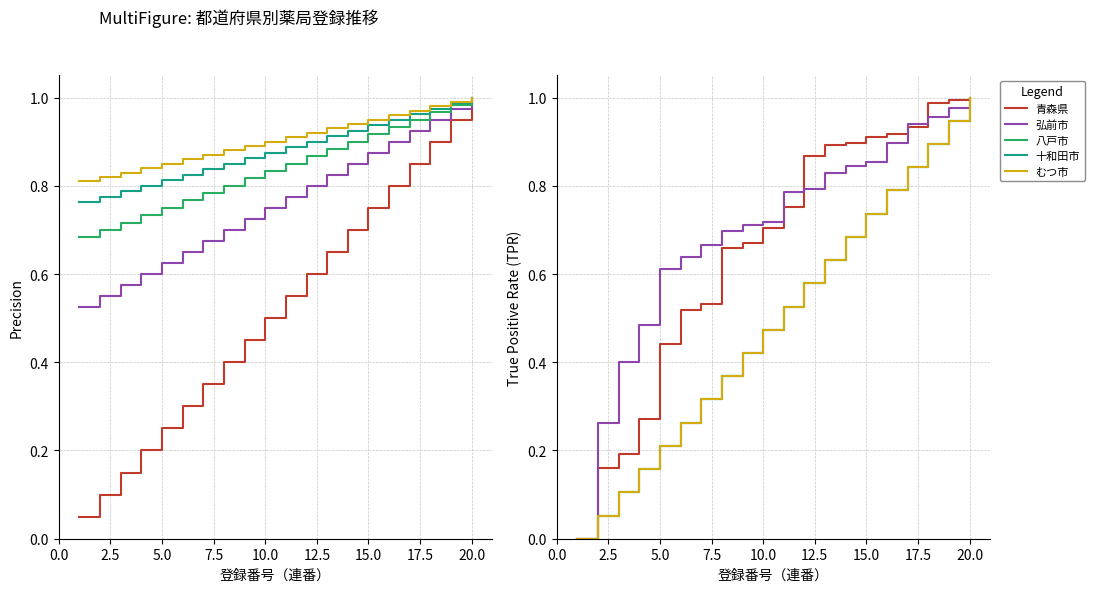

Which series has the widest spread of values?

青森県